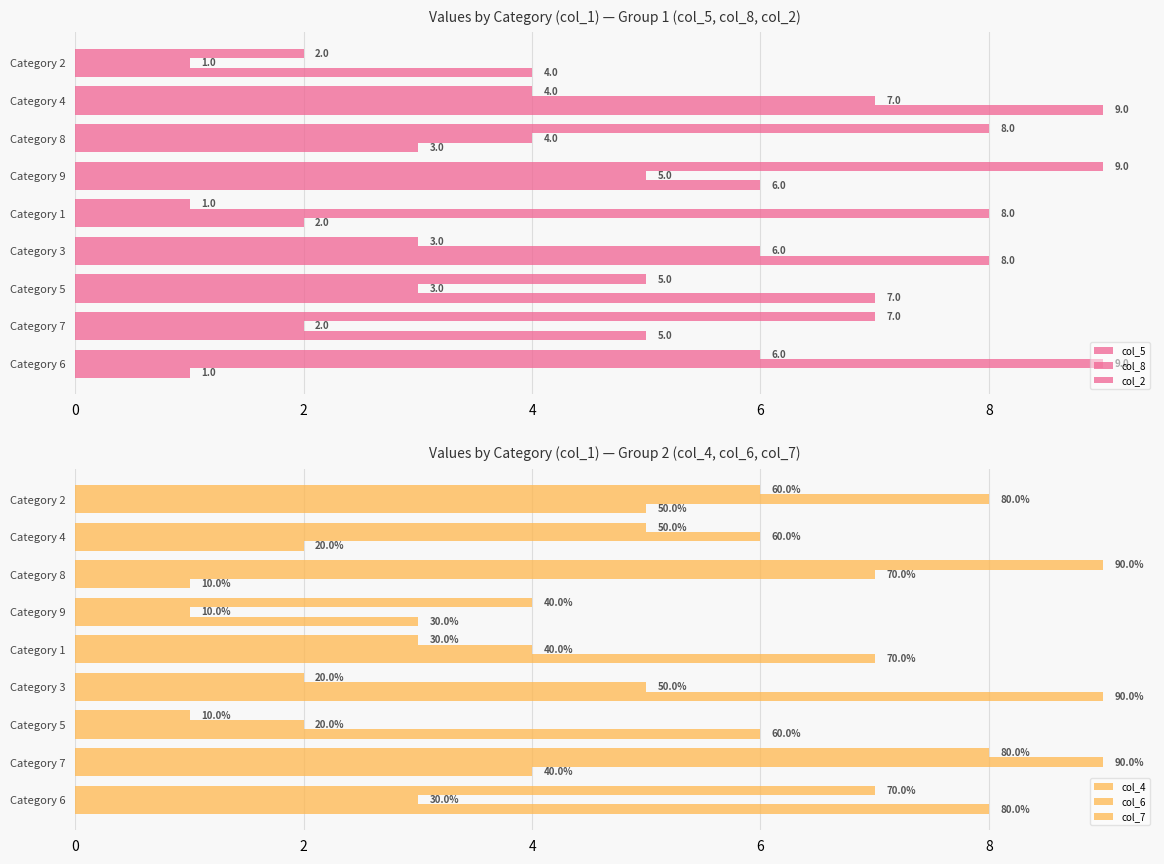

How many data points in col_2 are less than 5?

4